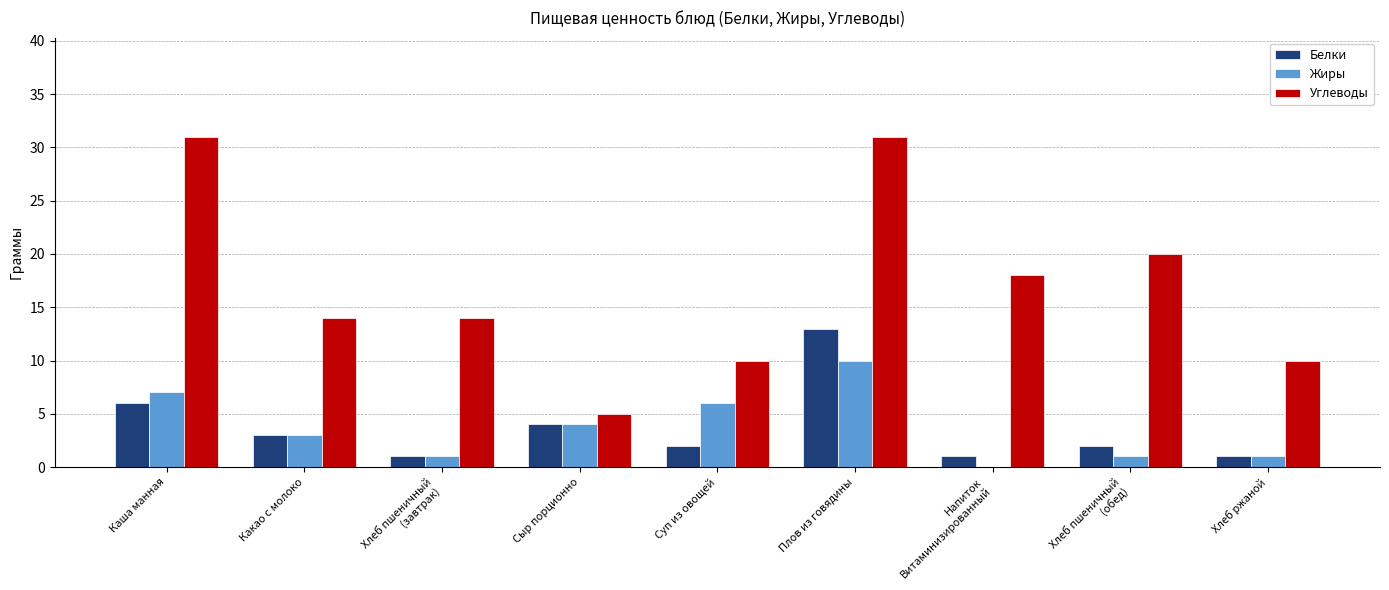

Reading left to right, transcribe all the data shown in this chart.

Белки: 6	3	1	4	2	13	1	2	1
Жиры: 7	3	1	4	6	10	0	1	1
Углеводы: 31	14	14	5	10	31	18	20	10